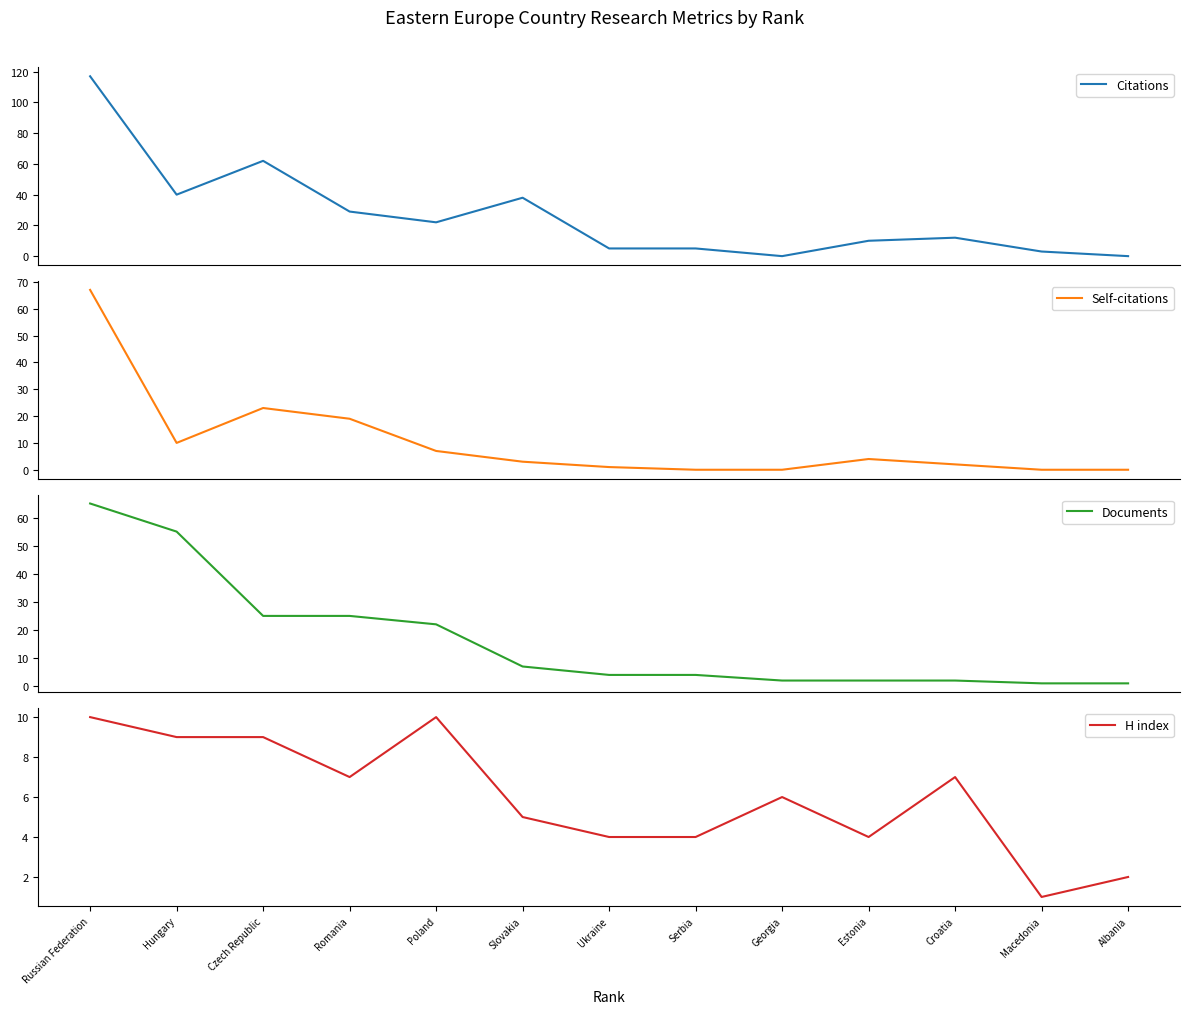

Read the H index value at Serbia.

4